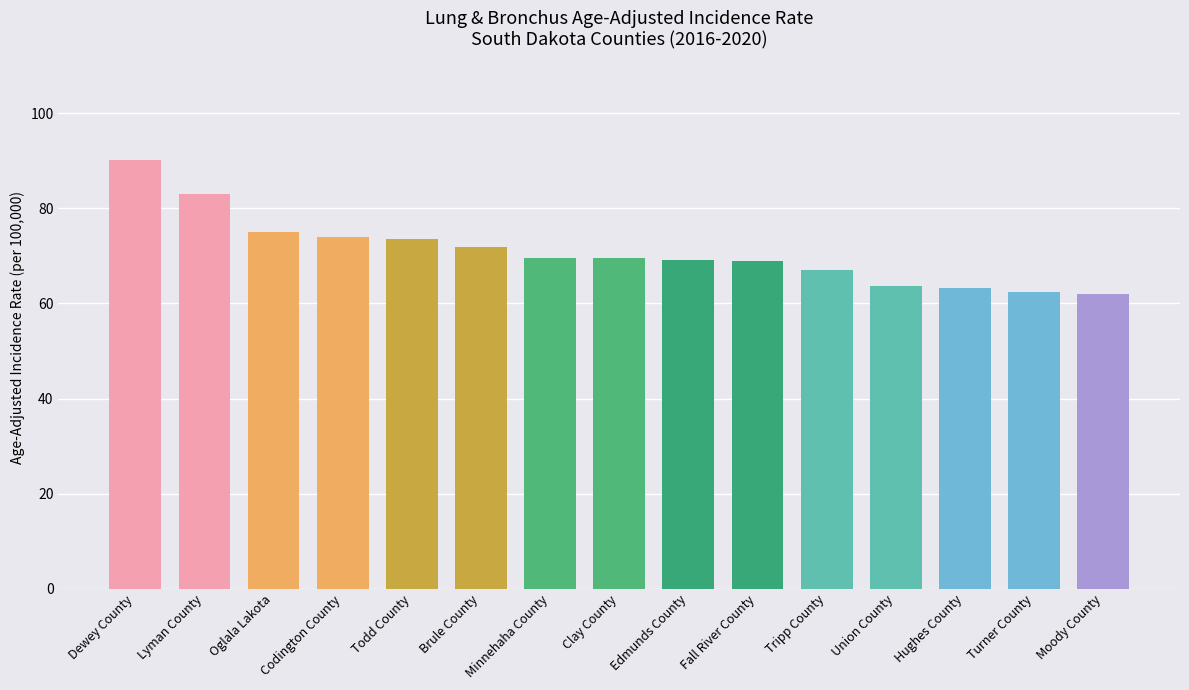

What is the sum of the values at Todd County and Dewey County?

163.8